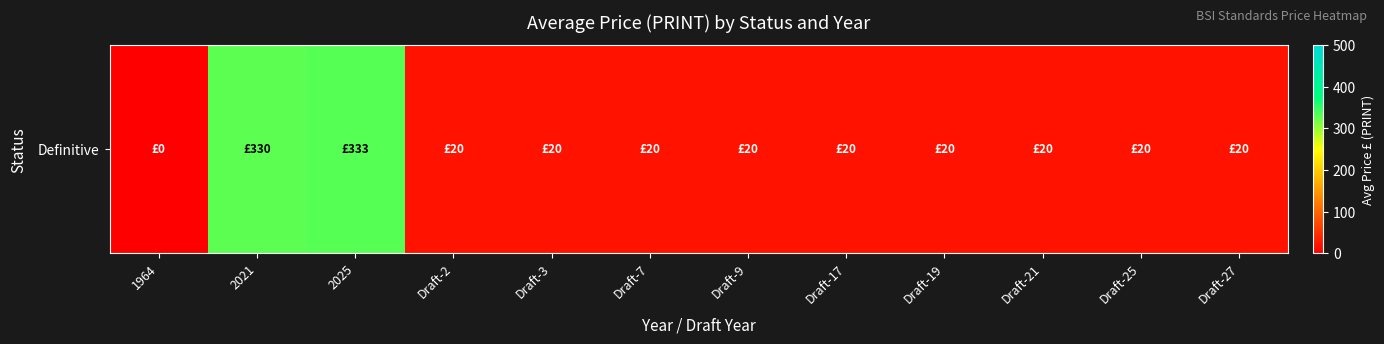

Count the number of categories in the chart.

12